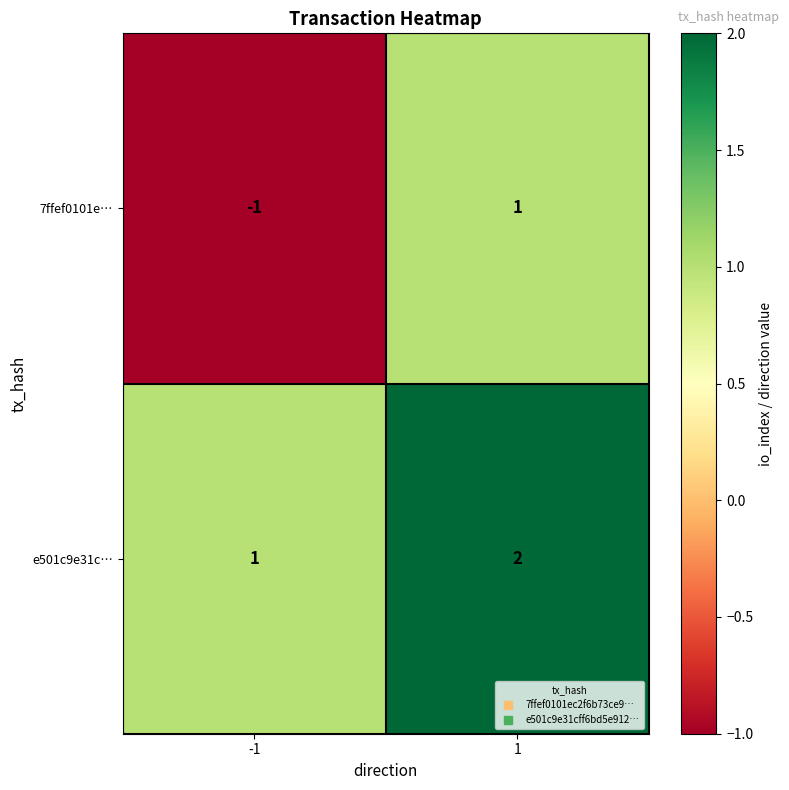

What is the spread (max minus min) of values at 1?

1